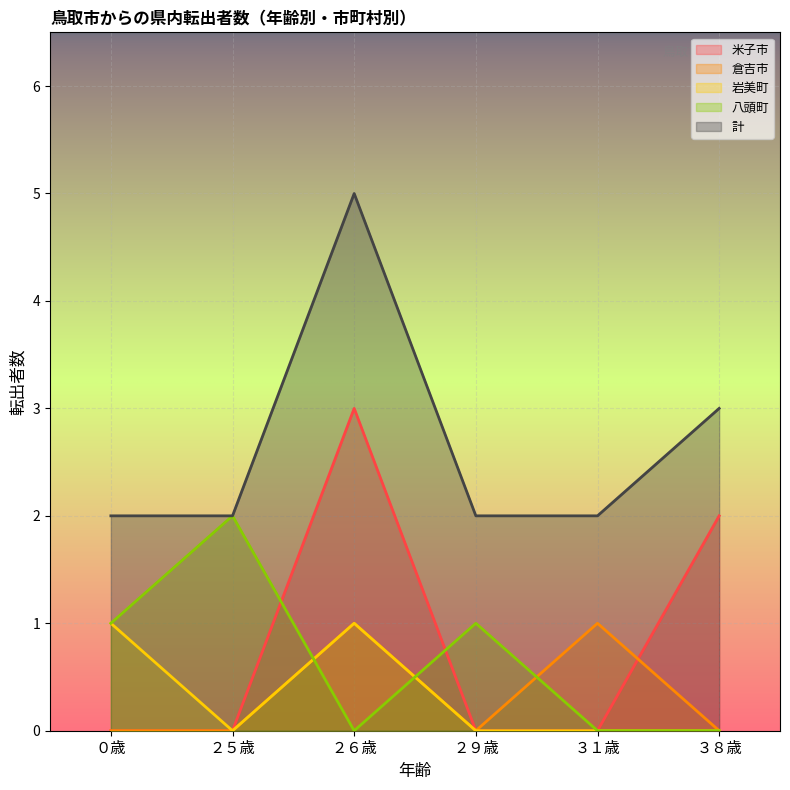

True or false: 倉吉市 and 米子市 intersect in this chart.

True